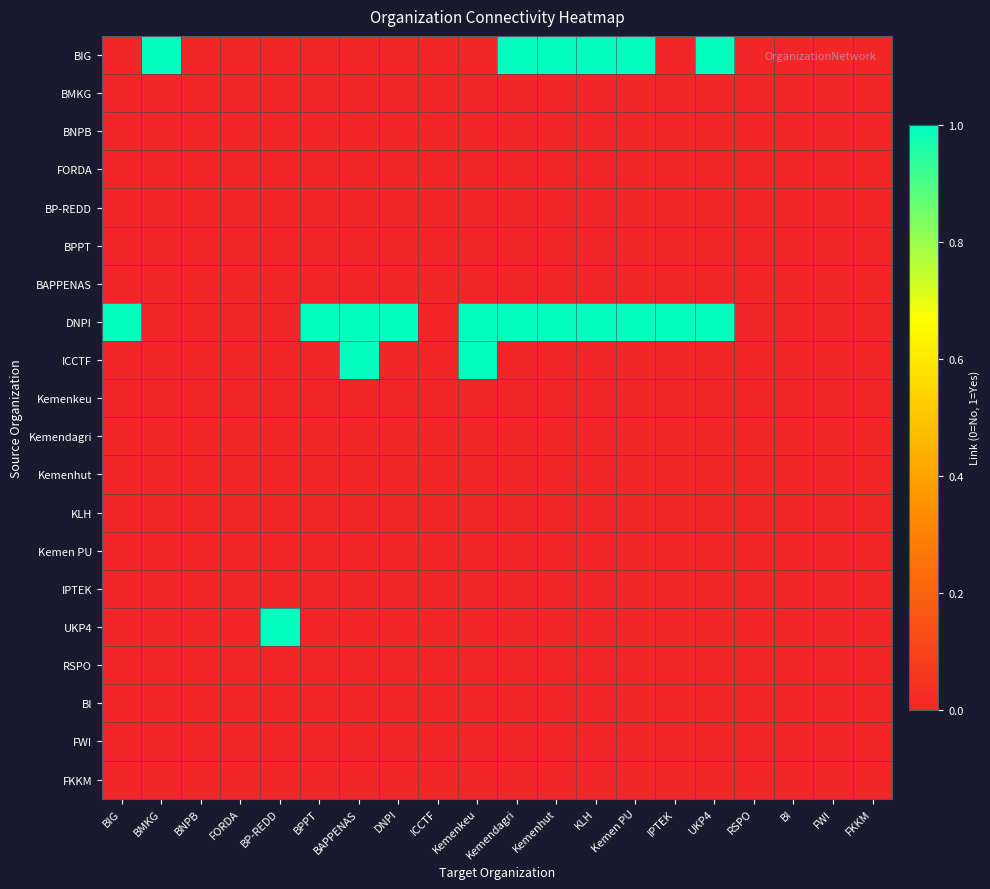

Count the number of categories in the chart.

20